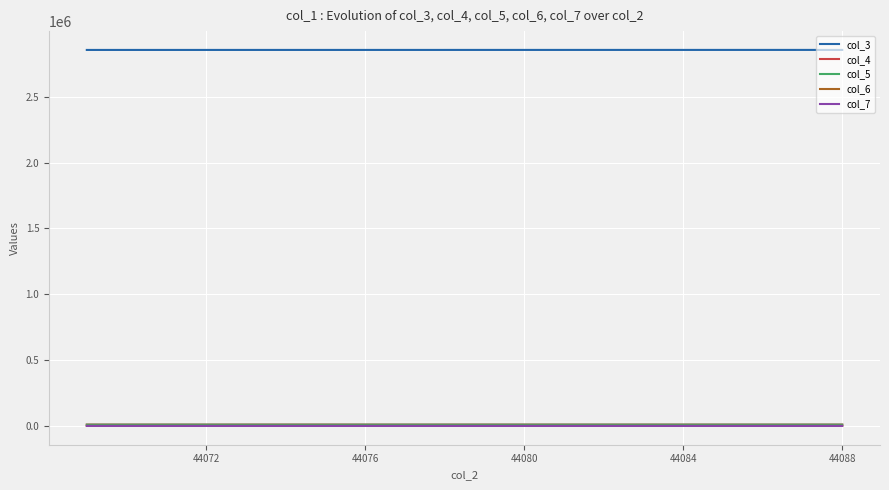

Which series has the largest total across all categories?

col_3